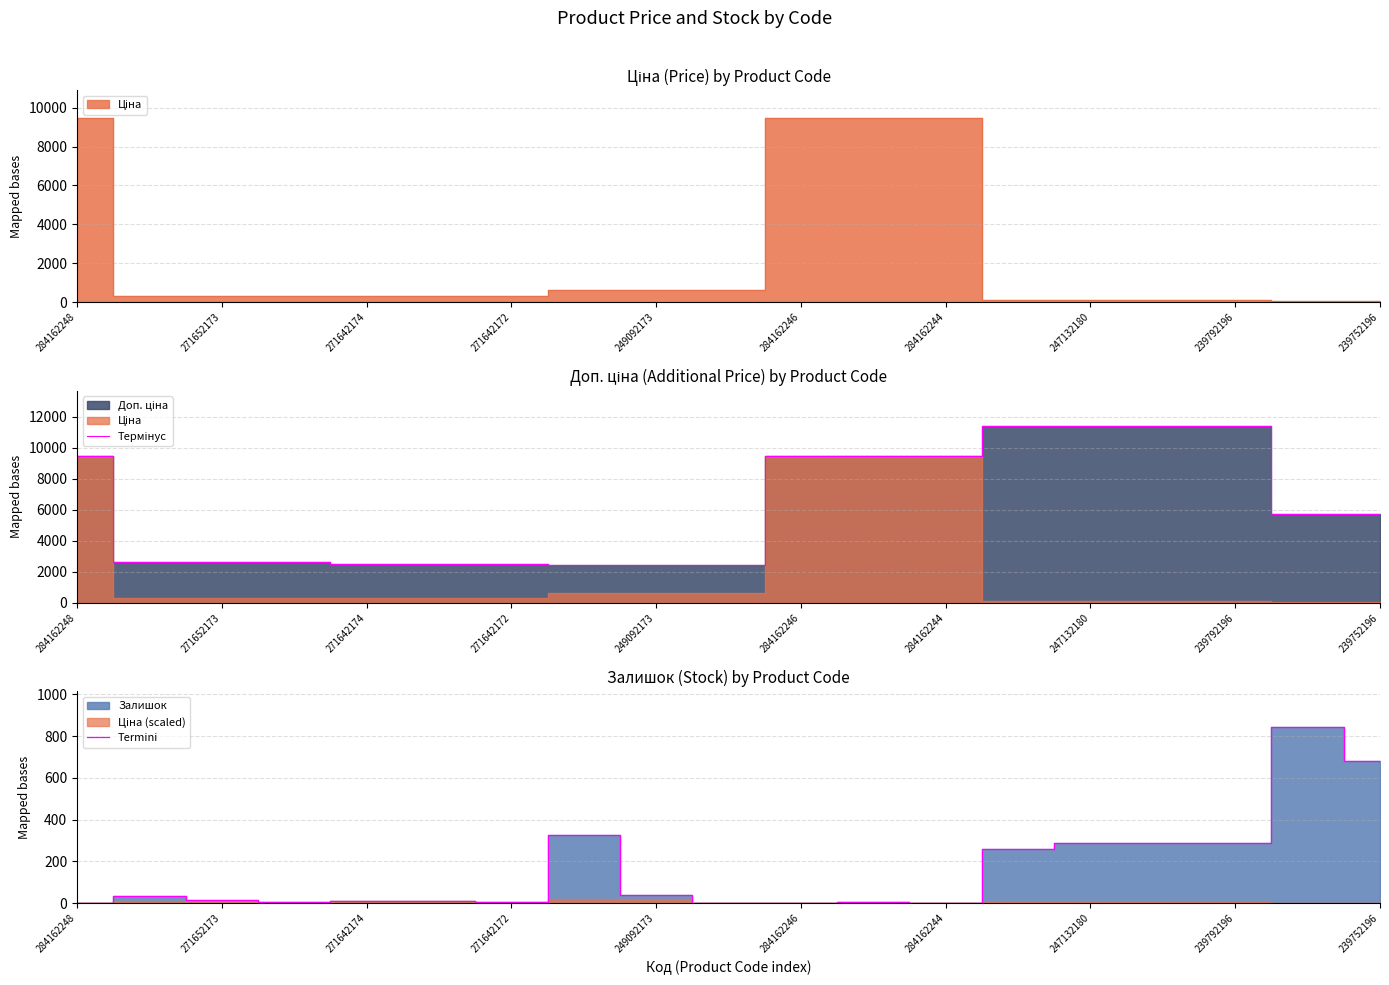

Which label corresponds to the smallest value in the chart?

284162248